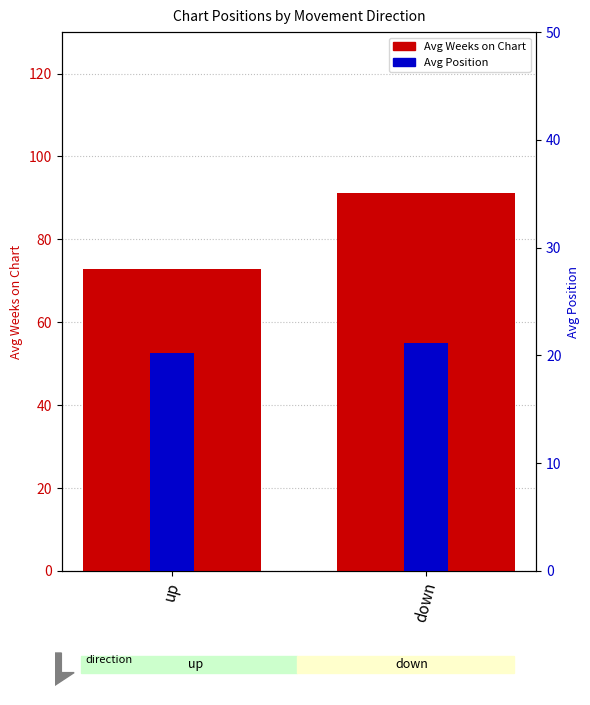

What are all the series names shown in the legend?

Avg Weeks on Chart, Avg Position